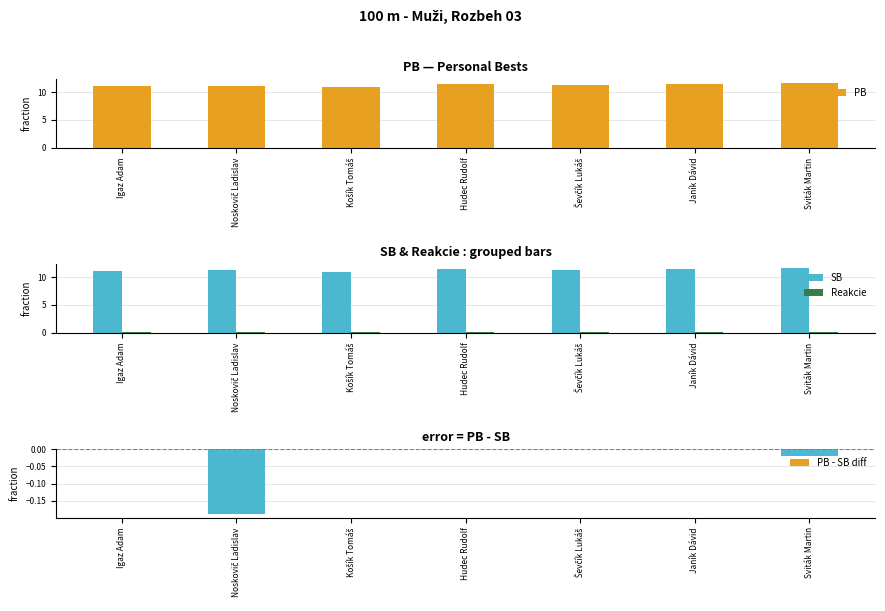

Which series has the largest total across all categories?

SB